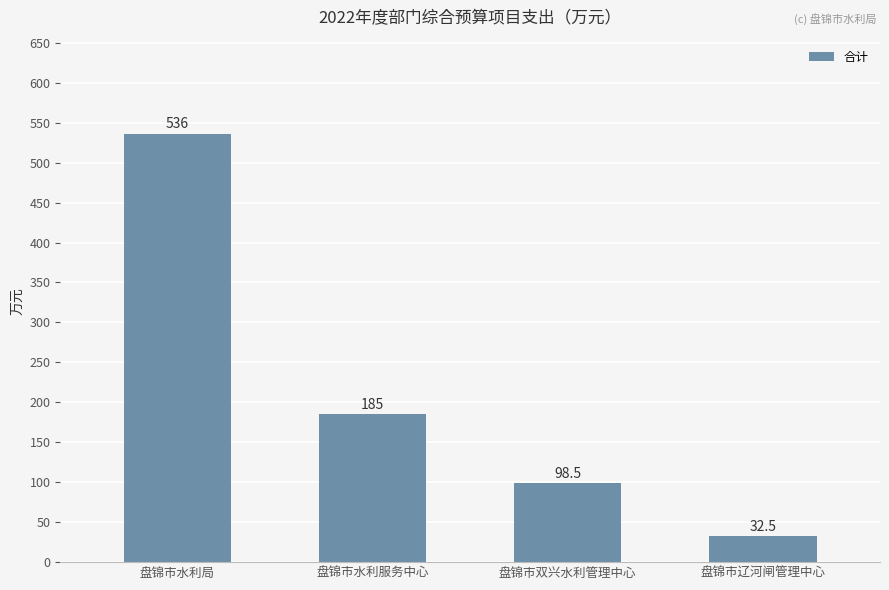

What is the minimum value shown in the chart?

32.5